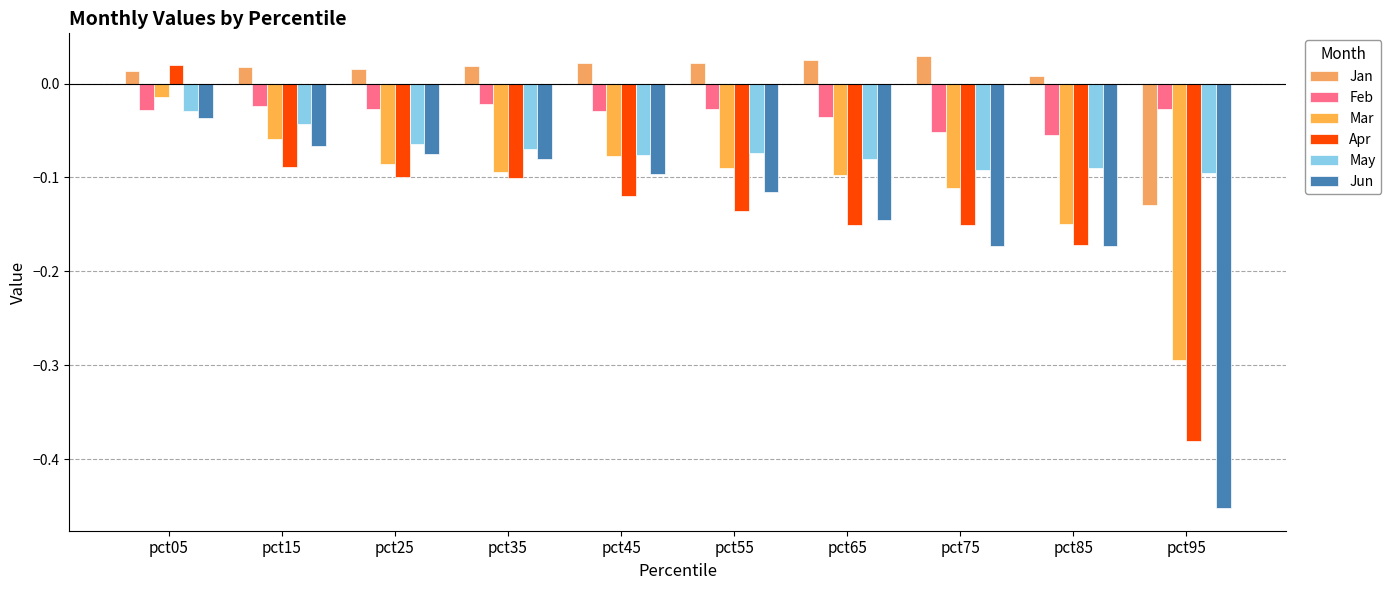

Reading right to left, list all the values displayed in this chart.

Jan: -0.1	0.0	0.0	0.0	0.0	0.0	0.0	0.0	0.0	0.0
Feb: -0.0	-0.1	-0.1	-0.0	-0.0	-0.0	-0.0	-0.0	-0.0	-0.0
Mar: -0.3	-0.1	-0.1	-0.1	-0.1	-0.1	-0.1	-0.1	-0.1	-0.0
Apr: -0.4	-0.2	-0.2	-0.2	-0.1	-0.1	-0.1	-0.1	-0.1	0.0
May: -0.1	-0.1	-0.1	-0.1	-0.1	-0.1	-0.1	-0.1	-0.0	-0.0
Jun: -0.5	-0.2	-0.2	-0.1	-0.1	-0.1	-0.1	-0.1	-0.1	-0.0